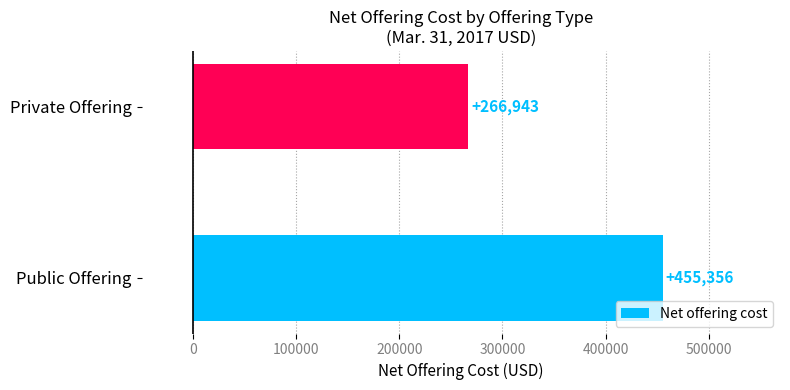

Between Public Offering and Private Offering, which is larger?

Public Offering